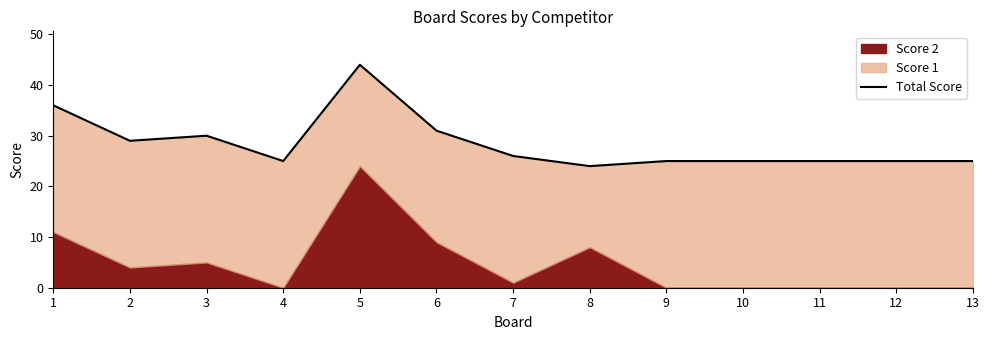

What is the ratio of the value at 13 to the value at 4?

1.0